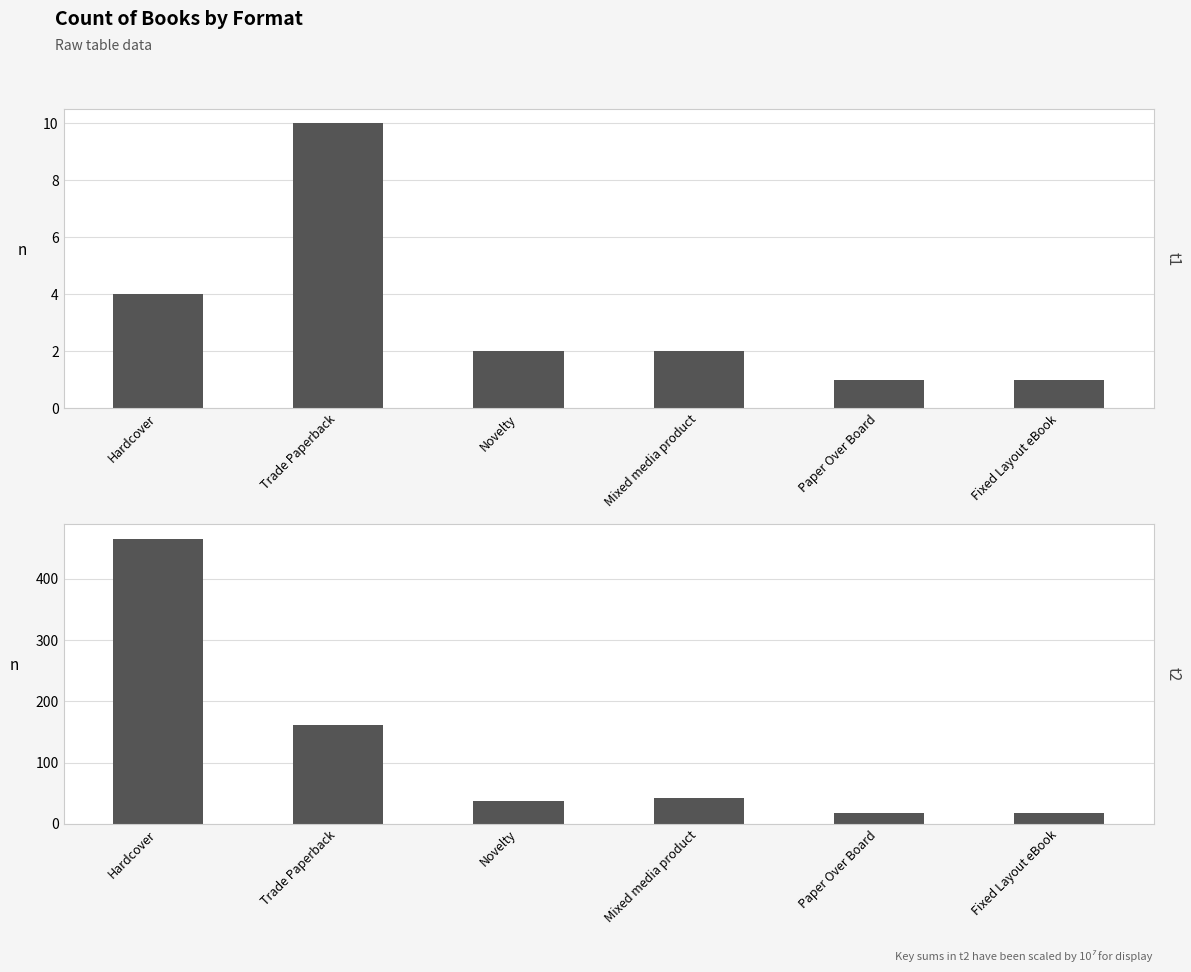

Is it true that Count equals 10.0 at Trade Paperback?

True